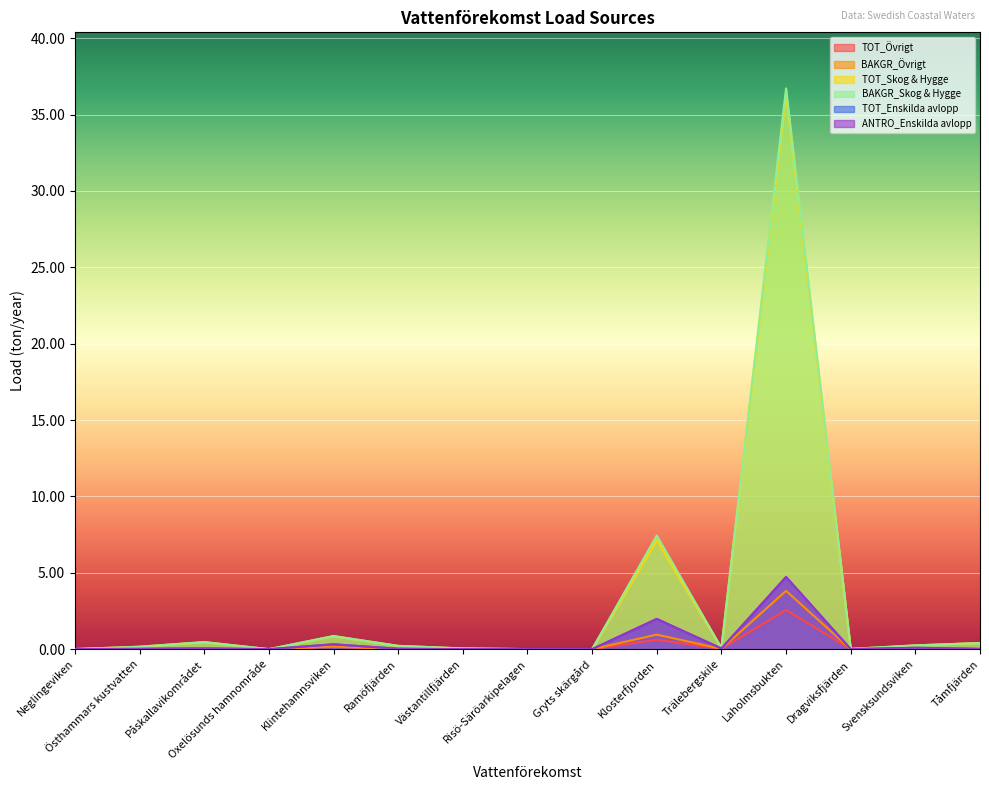

What is the total value across all series at Östhammars kustvatten?

0.4